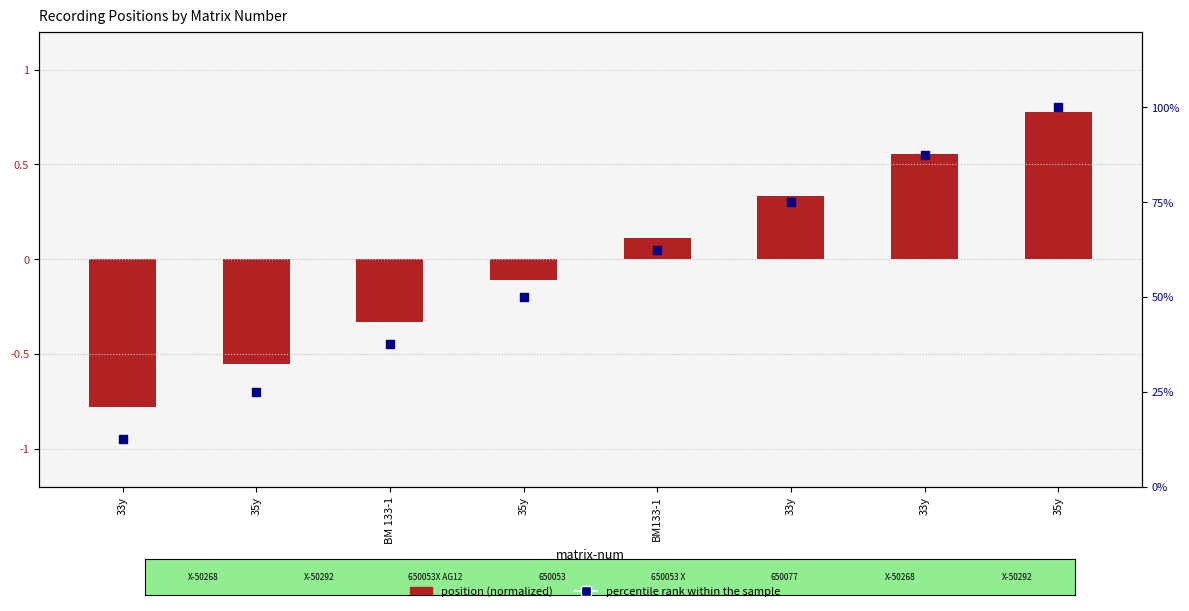

Which series has the widest spread of Y values?

percentile rank within the sample